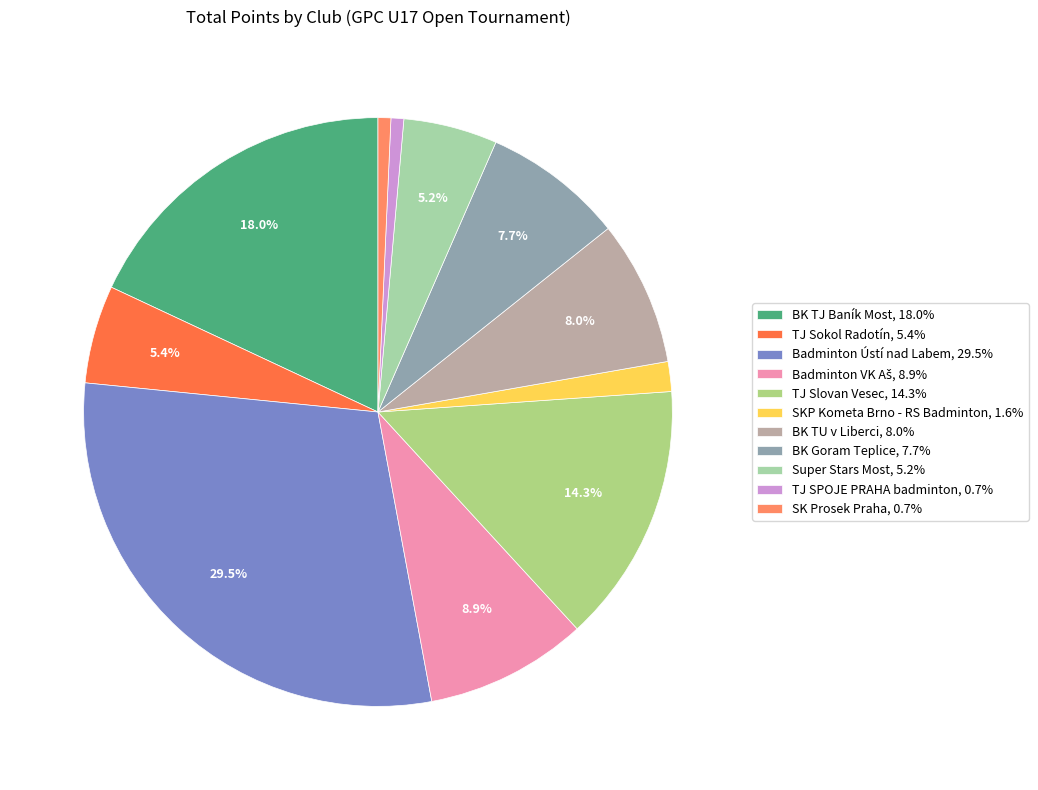

How many segments does this pie chart have?

11